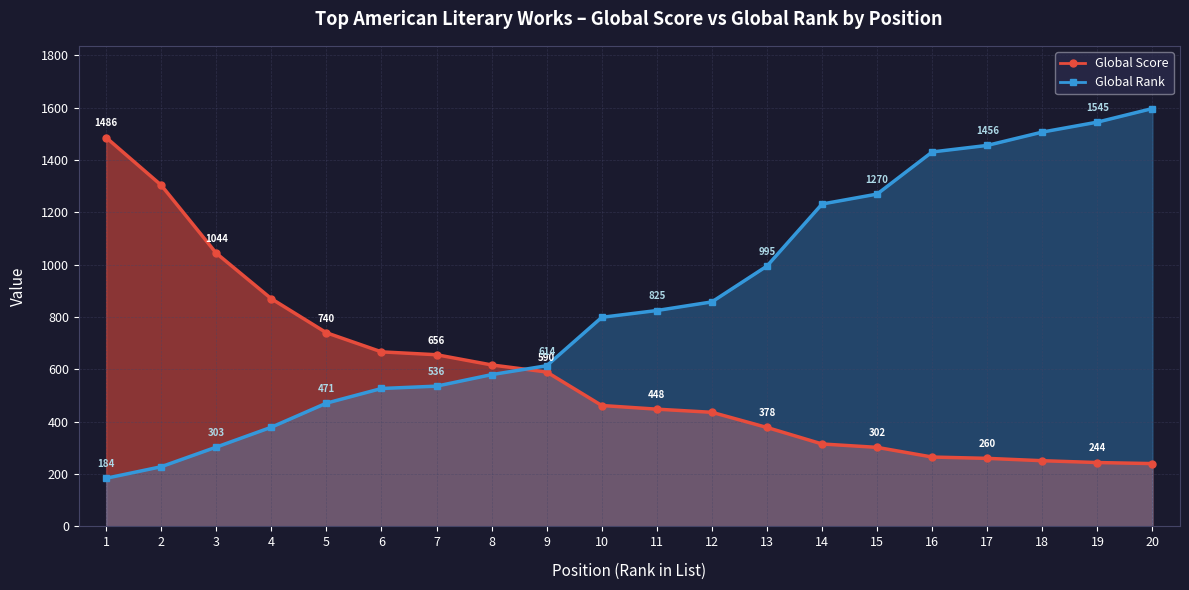

Reading right to left, what are all the values shown in this chart?

Global Score: 20=240	19=244	18=251	17=260	16=265	15=302	14=315	13=378	12=436	11=448	10=462	9=590	8=617	7=656	6=667	5=740	4=870	3=1044	2=1304	1=1486
Global Rank: 20=1597	19=1545	18=1507	17=1456	16=1431	15=1270	14=1232	13=995	12=858	11=825	10=799	9=614	8=580	7=536	6=527	5=471	4=379	3=303	2=228	1=184